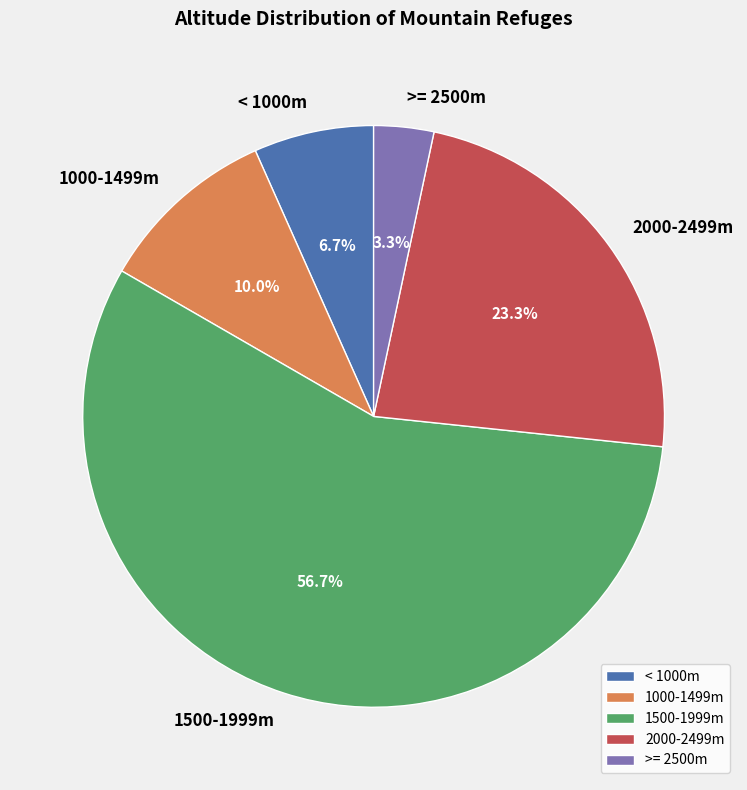

Does 1500-1999m represent more than half of the total?

Yes